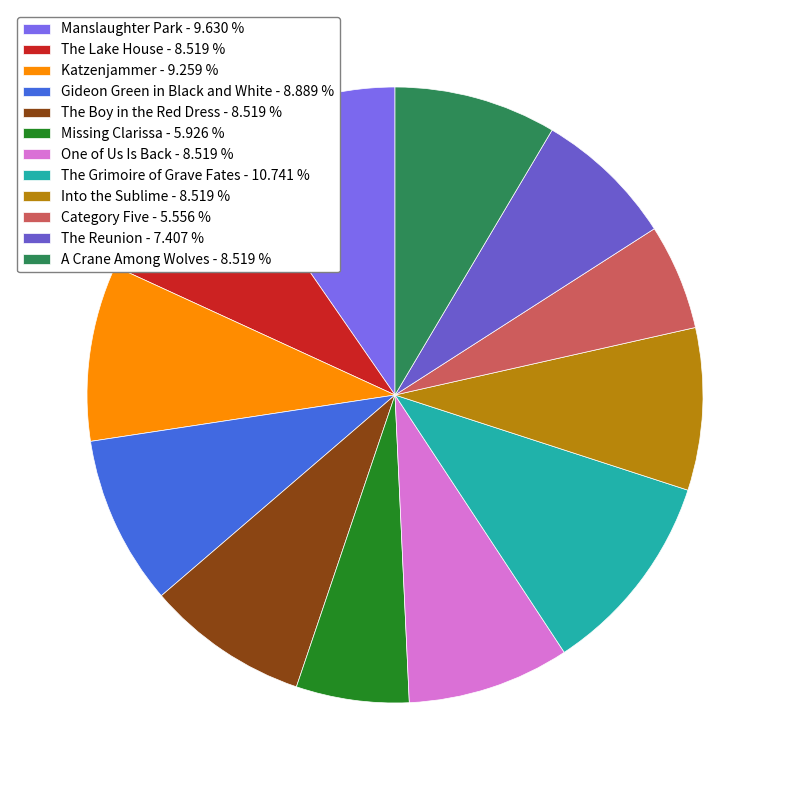

Which slice is the largest?

The Grimoire of Grave Fates